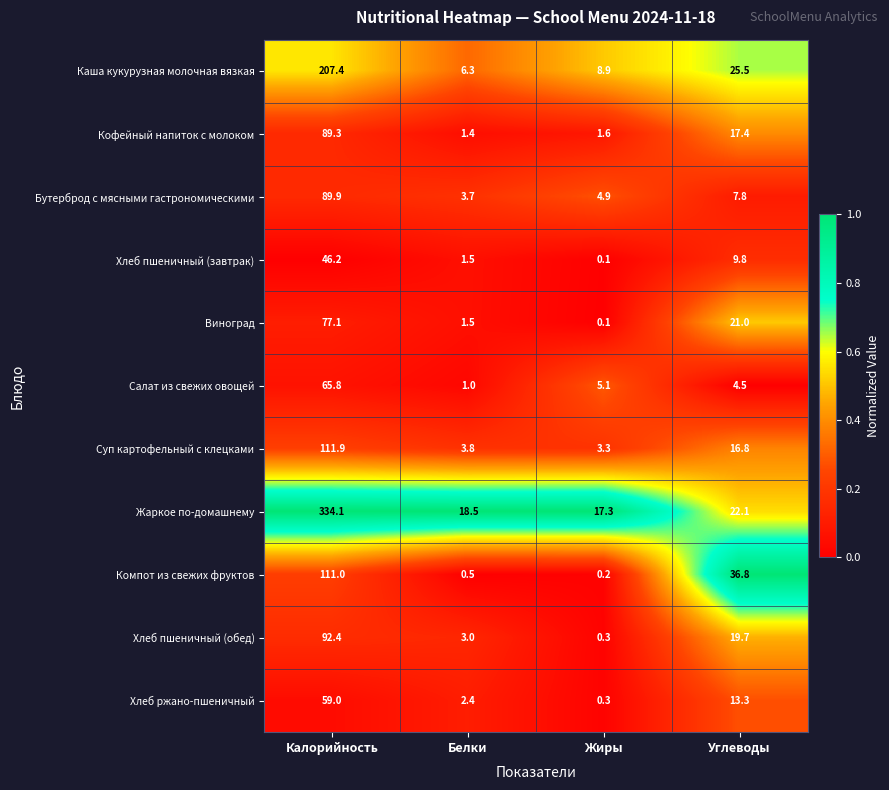

The value of Кофейный напиток с молоком at Калорийность is 89.3. True or false?

True